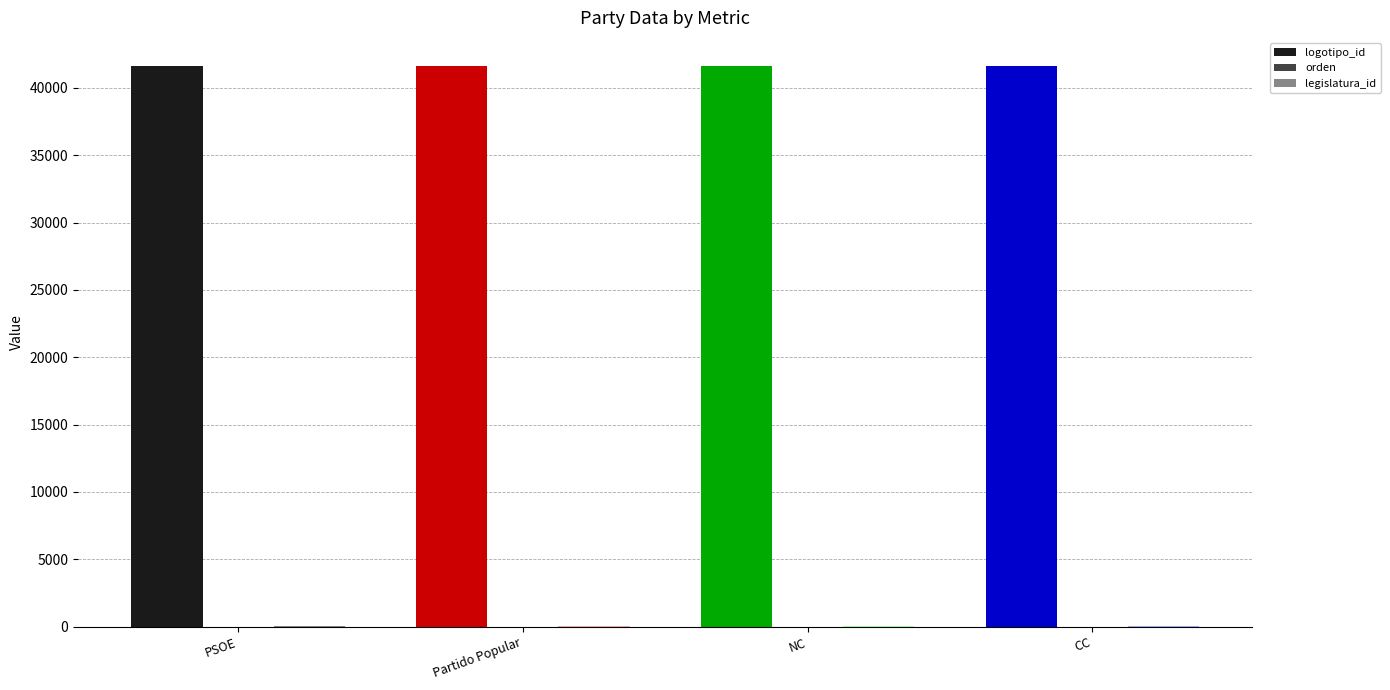

What is the sum of all logotipo_id values?

166530